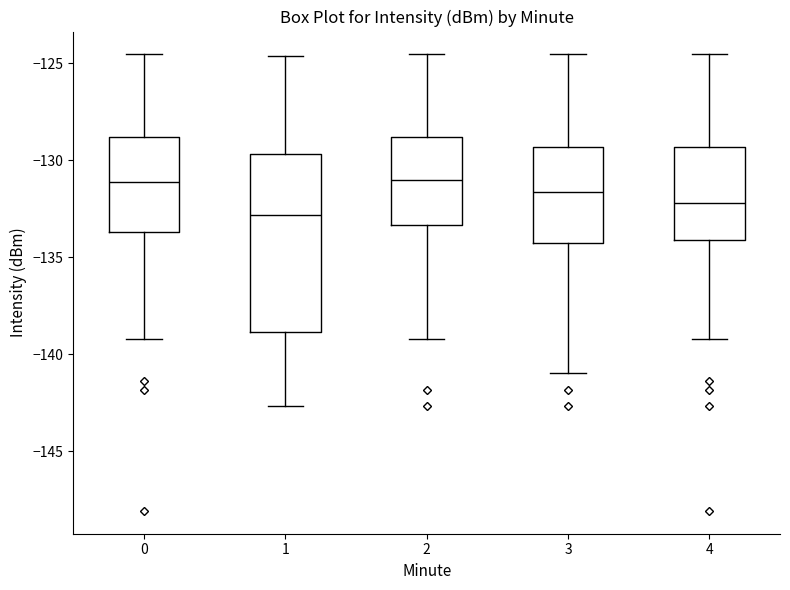

Reading left to right, read every box against the y-axis: the position of its median line, the range the box covers, and the ends of its whiskers. The values are not printed on the chart, so give them approximately, as read against the axis.

0: median -131.0, box -133.5 to -129.0, whiskers -139.0 to -124.5
1: median -133.0, box -139.0 to -129.5, whiskers -142.5 to -124.5
2: median -131.0, box -133.5 to -129.0, whiskers -139.0 to -124.5
3: median -131.5, box -134.5 to -129.5, whiskers -141.0 to -124.5
4: median -132.0, box -134.0 to -129.5, whiskers -139.0 to -124.5